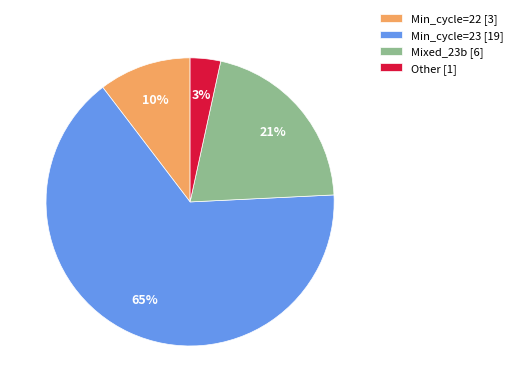

Combined, do Min_cycle=23 [19] and Min_cycle=22 [3] account for over 50%?

Yes